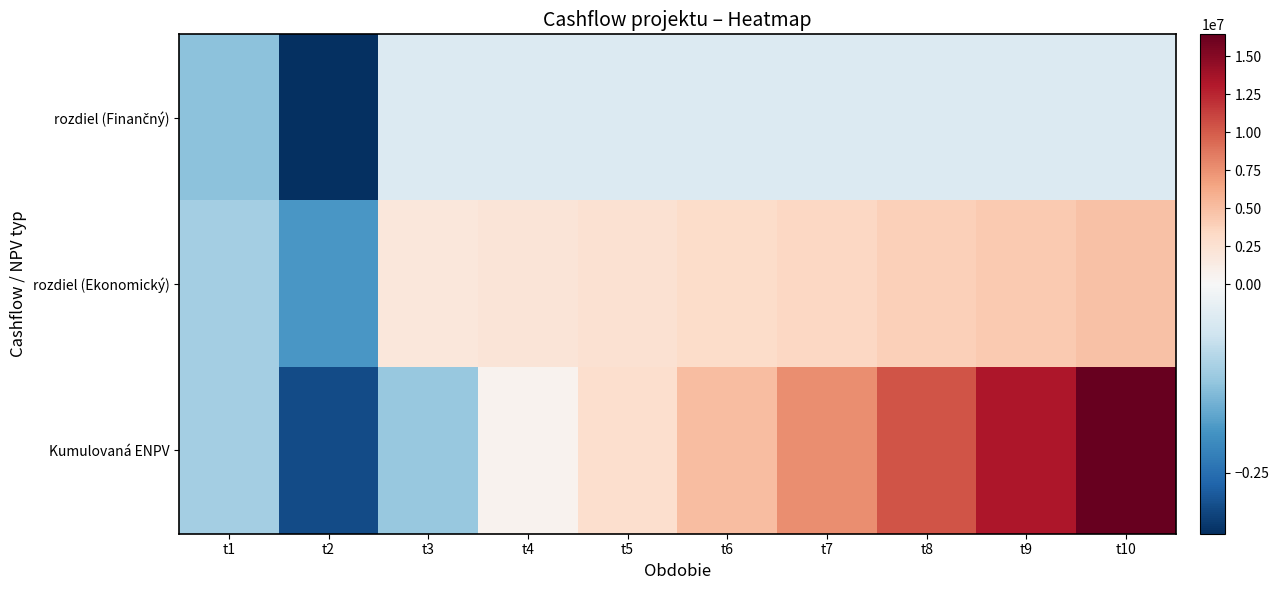

Which has a higher value, t2 or t4?

t4